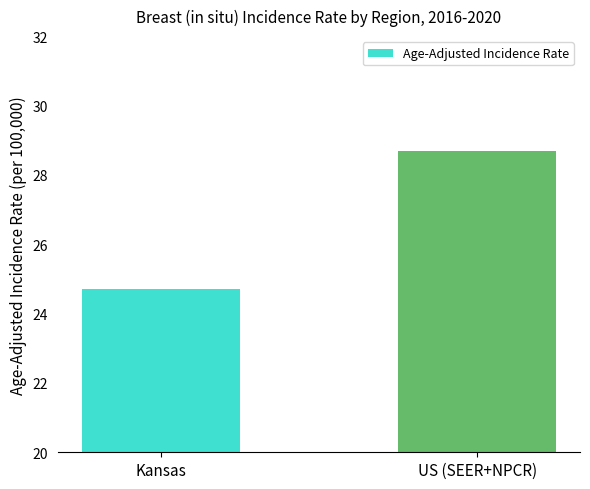

What is the maximum value shown in the chart?

28.7